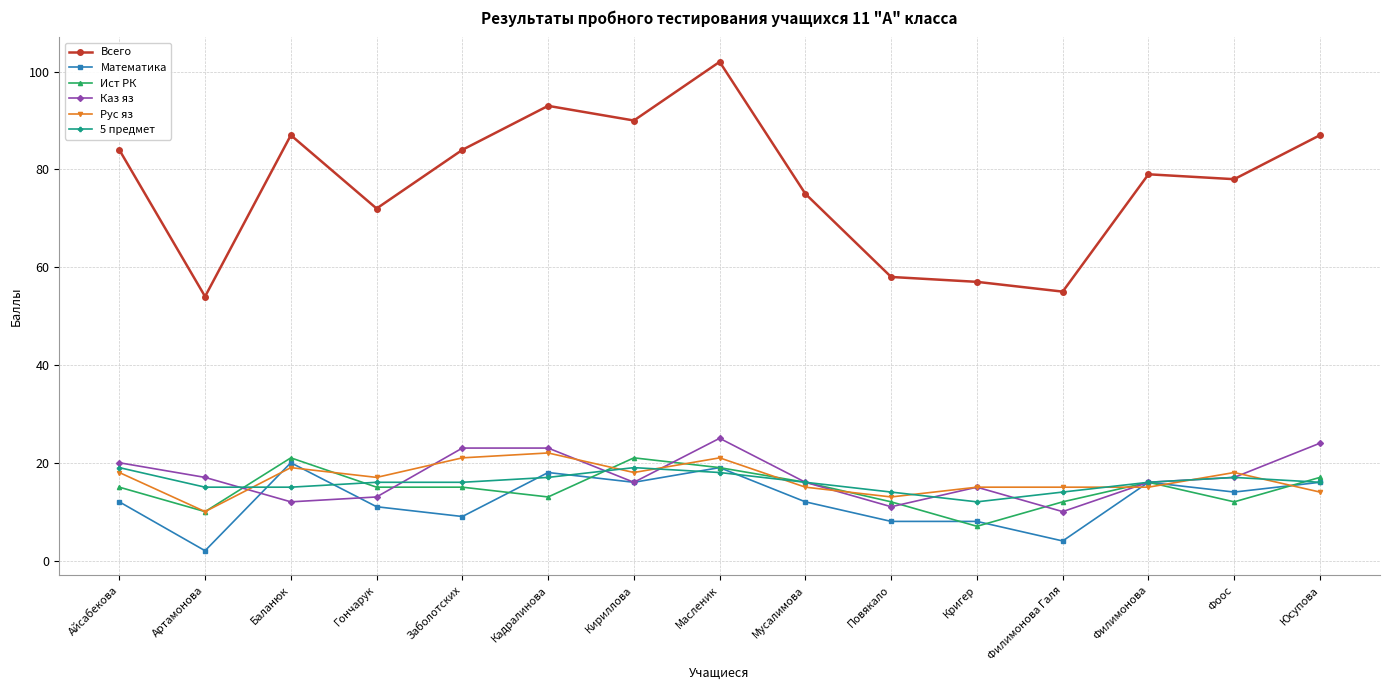

Reading left to right, list all the values displayed in this chart.

Всего: Айсабекова=84	Артамонова=54	Баланюк=87	Гончарук=72	Заболотских=84	Кадралинова=93	Кириллова=90	Масленик=102	Мусалимова=75	Повякало=58	Кригер=57	Филимонова Галя=55	Филимонова=79	Фоос=78	Юсупова=87
Математика: Айсабекова=12	Артамонова=2	Баланюк=20	Гончарук=11	Заболотских=9	Кадралинова=18	Кириллова=16	Масленик=19	Мусалимова=12	Повякало=8	Кригер=8	Филимонова Галя=4	Филимонова=16	Фоос=14	Юсупова=16
Ист РК: Айсабекова=15	Артамонова=10	Баланюк=21	Гончарук=15	Заболотских=15	Кадралинова=13	Кириллова=21	Масленик=19	Мусалимова=16	Повякало=12	Кригер=7	Филимонова Галя=12	Филимонова=16	Фоос=12	Юсупова=17
Каз яз: Айсабекова=20	Артамонова=17	Баланюк=12	Гончарук=13	Заболотских=23	Кадралинова=23	Кириллова=16	Масленик=25	Мусалимова=16	Повякало=11	Кригер=15	Филимонова Галя=10	Филимонова=16	Фоос=17	Юсупова=24
Рус яз: Айсабекова=18	Артамонова=10	Баланюк=19	Гончарук=17	Заболотских=21	Кадралинова=22	Кириллова=18	Масленик=21	Мусалимова=15	Повякало=13	Кригер=15	Филимонова Галя=15	Филимонова=15	Фоос=18	Юсупова=14
5 предмет: Айсабекова=19	Артамонова=15	Баланюк=15	Гончарук=16	Заболотских=16	Кадралинова=17	Кириллова=19	Масленик=18	Мусалимова=16	Повякало=14	Кригер=12	Филимонова Галя=14	Филимонова=16	Фоос=17	Юсупова=16